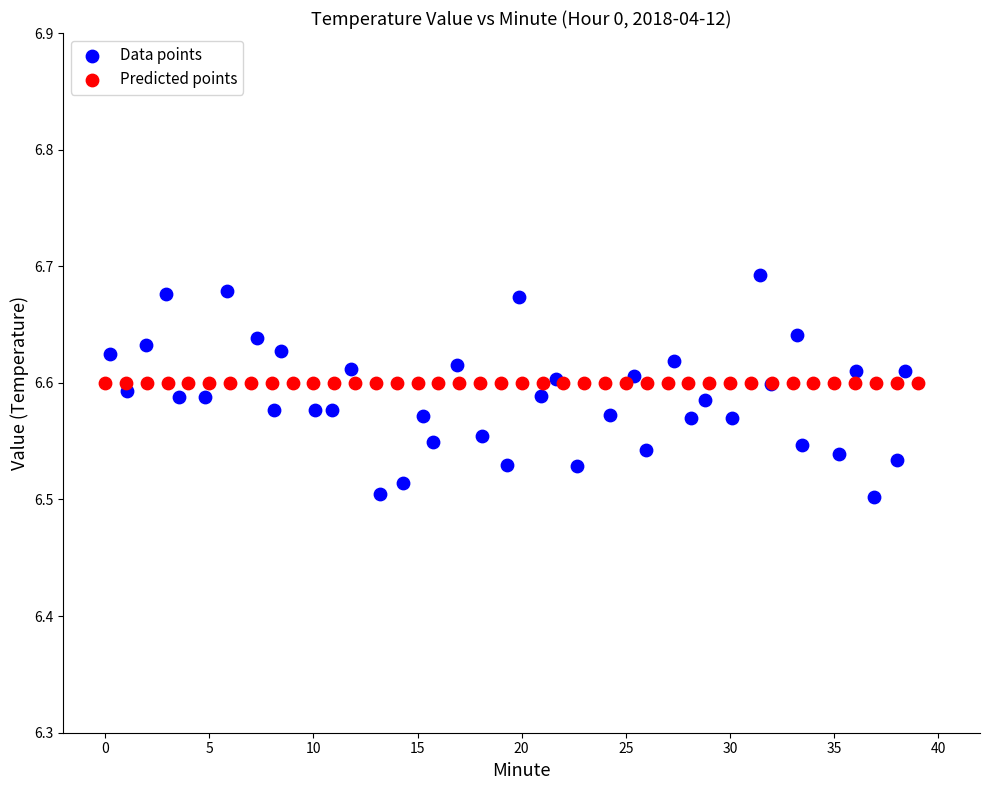

Which series reaches the maximum Y coordinate?

Data points